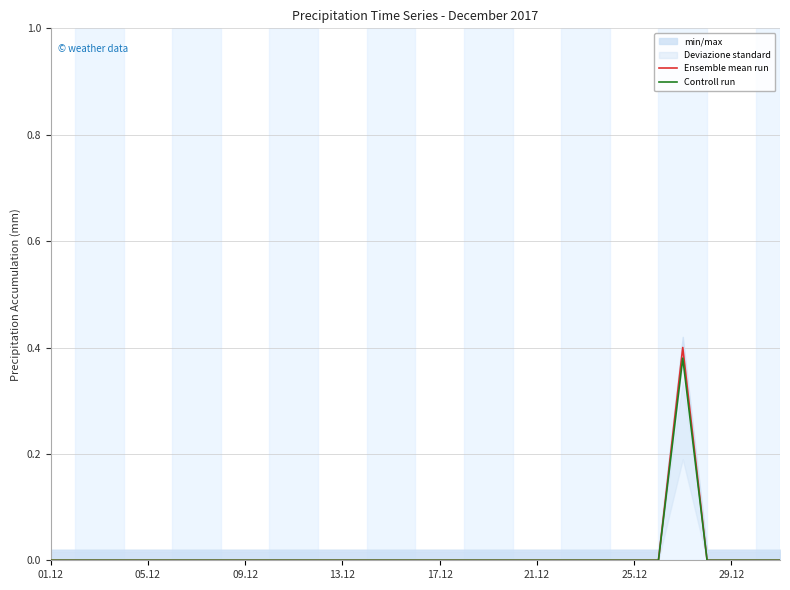

True or false: Ensemble mean run and Controll run cross at least once.

False